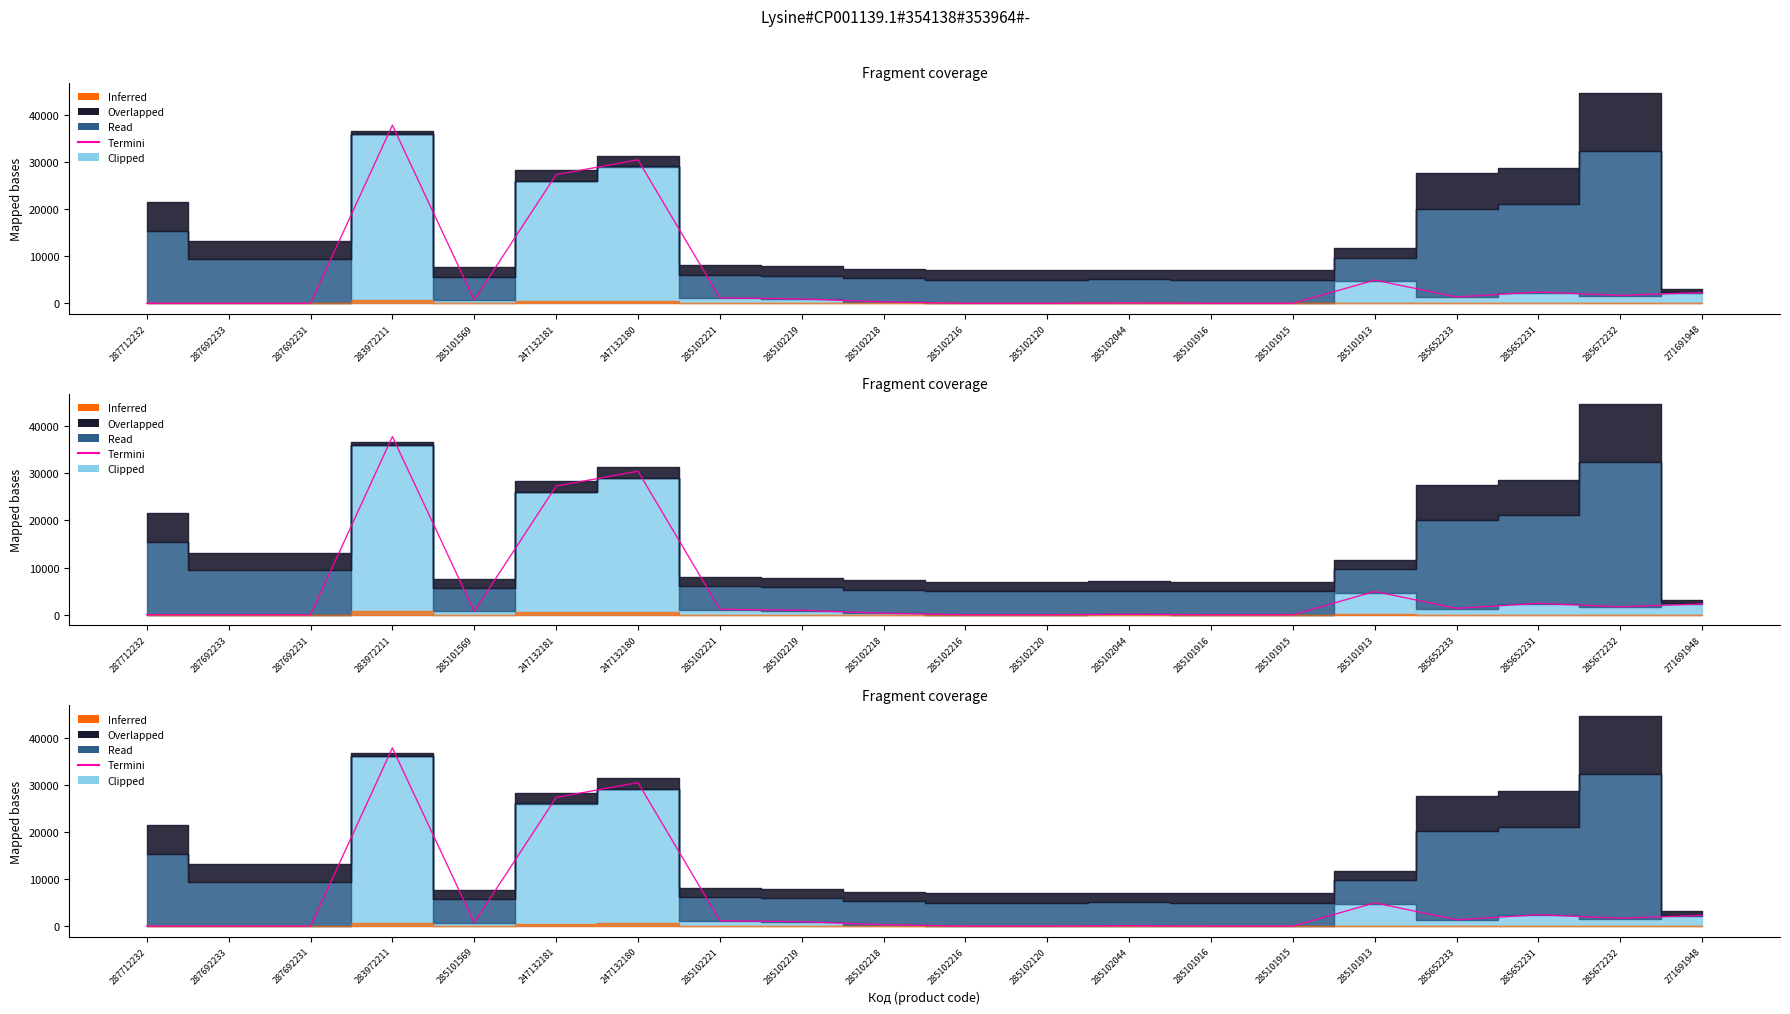

Read the value at 247132181.

27300